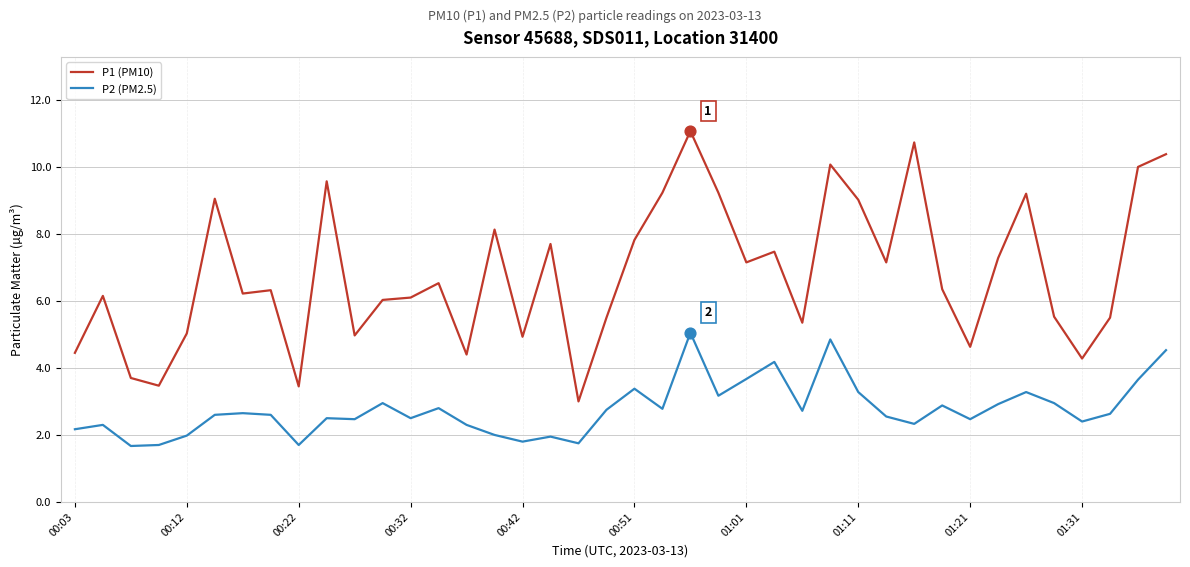

At how many categories does at least one series exceed 7?

18